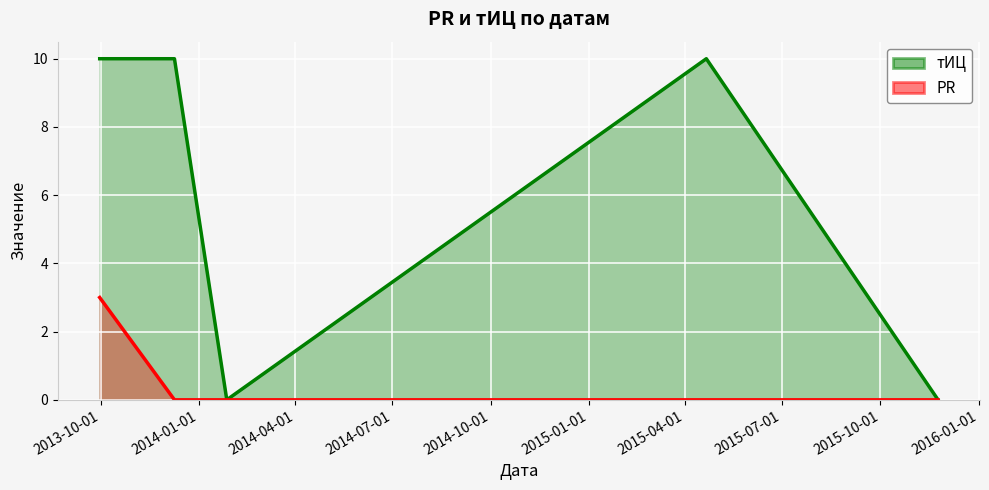

True or false: PR has a value of 1 at 2013-12-09.

False